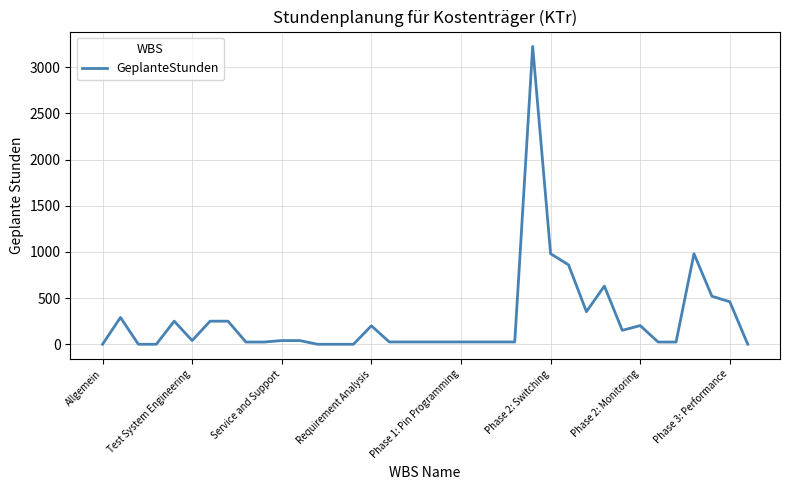

What is the maximum value shown in the chart?

3224